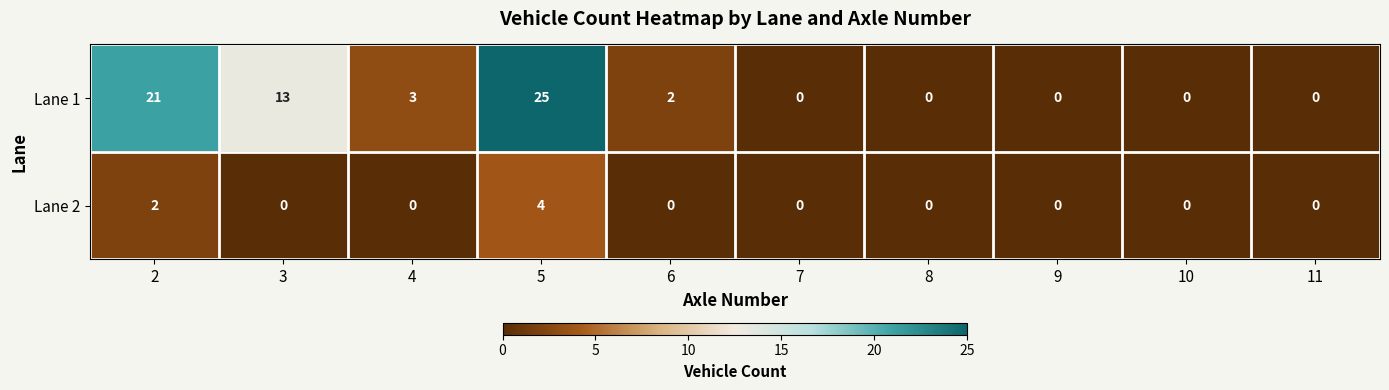

Rank the series at 4 from highest to lowest value.

Lane 1, Lane 2